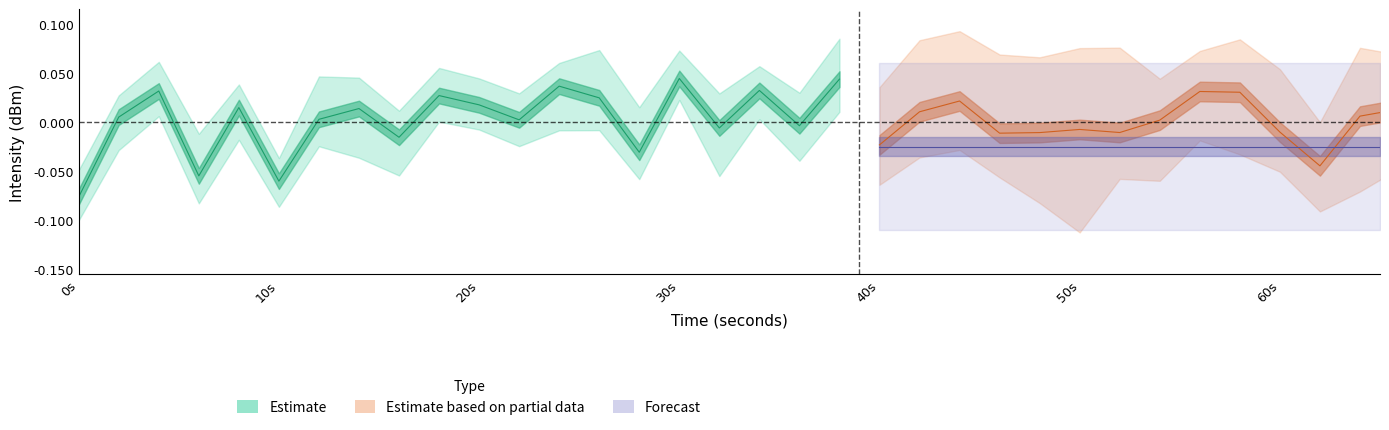

Is this an area chart (filled region under the line)?

No